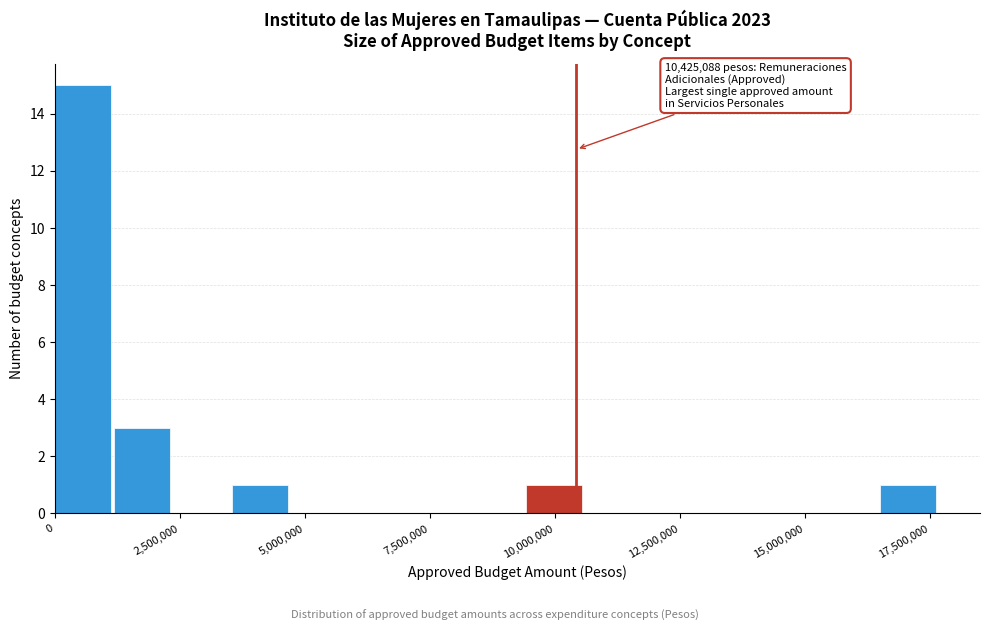

Read against the x-axis, roughly where is the centre of the tallest bar?

500000